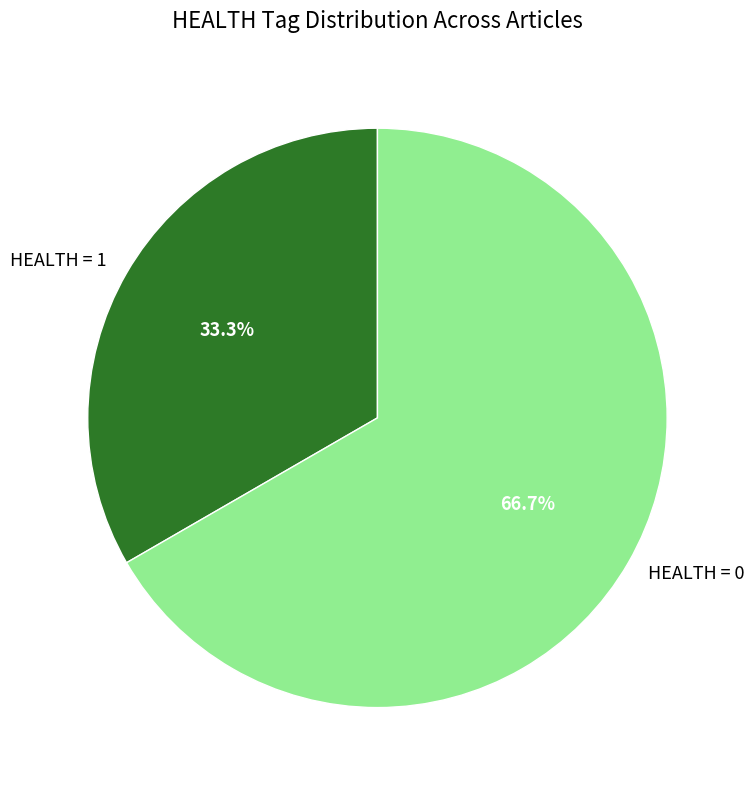

What is the total percentage of HEALTH = 0 and HEALTH = 1?

100.0%